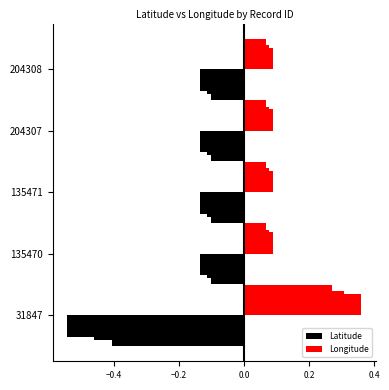

What is the sum of all Longitude values?

0.7